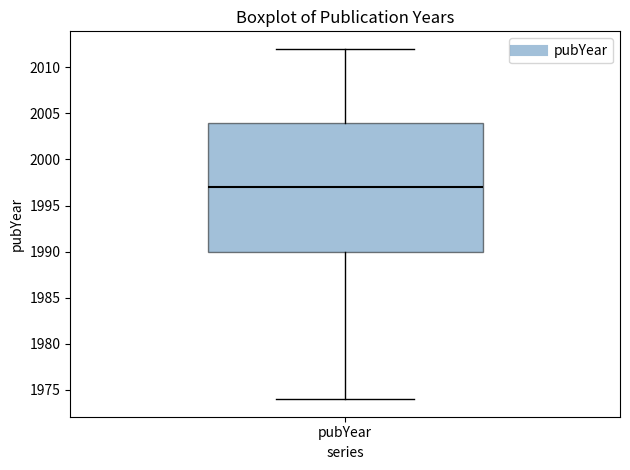

Transcribe this box plot: give where the median line is, the range the box spans, and where the two whiskers end, as read against the y-axis. The values are not printed on the chart, so give them approximately, as read against the axis.

median 1997, box 1990 to 2004, whiskers 1974 to 2012